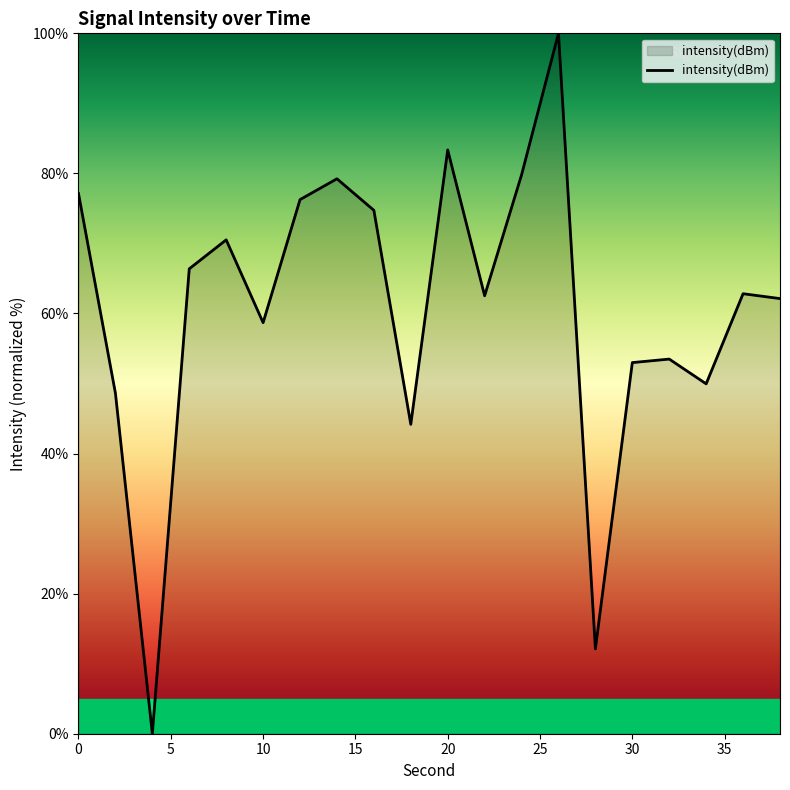

What is the maximum value shown in the chart?

100.0